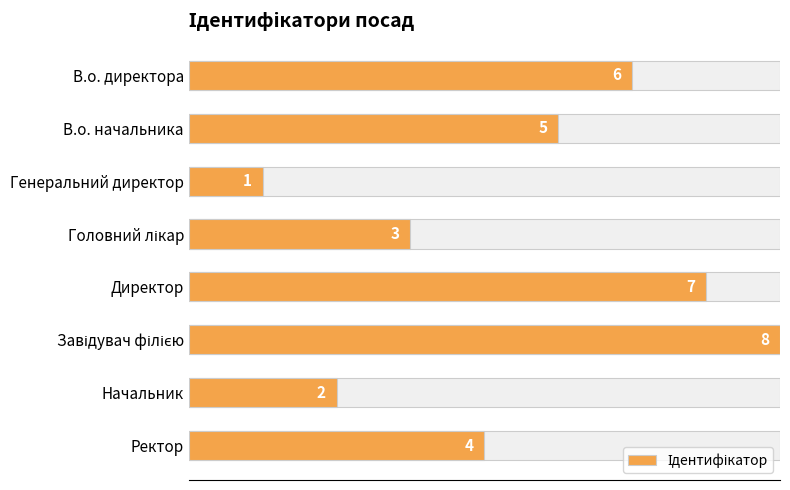

Are the bars horizontal?

Yes